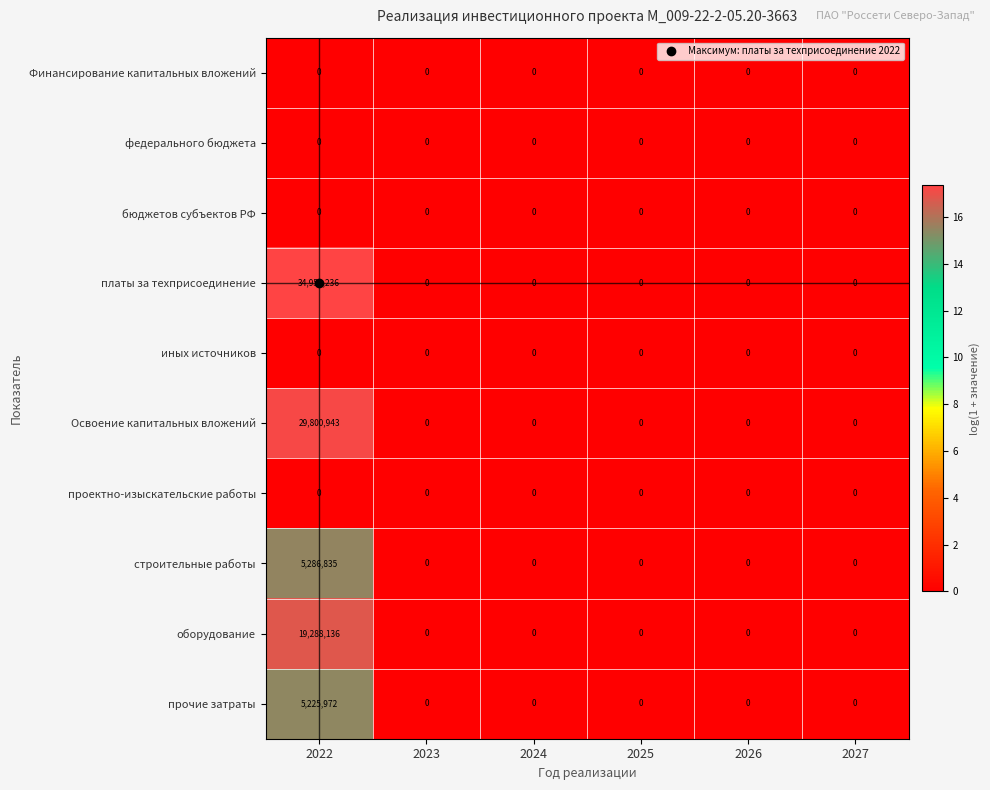

The проектно-изыскательские работы series shows 0 at 2026. True or false?

True